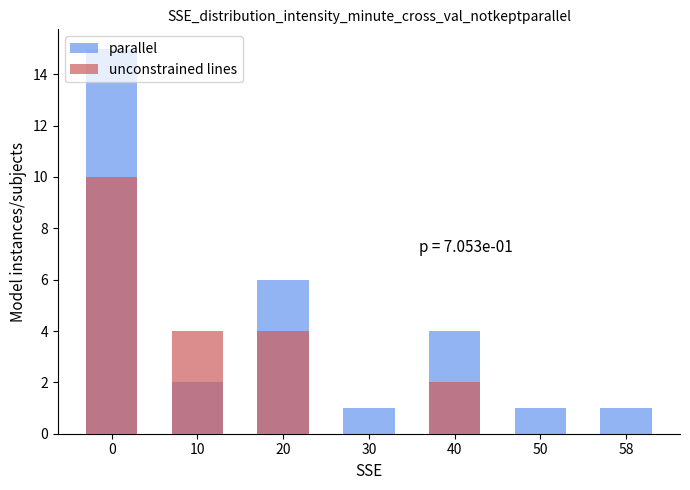

What is the sum of the parallel values at 20 and 50?

7